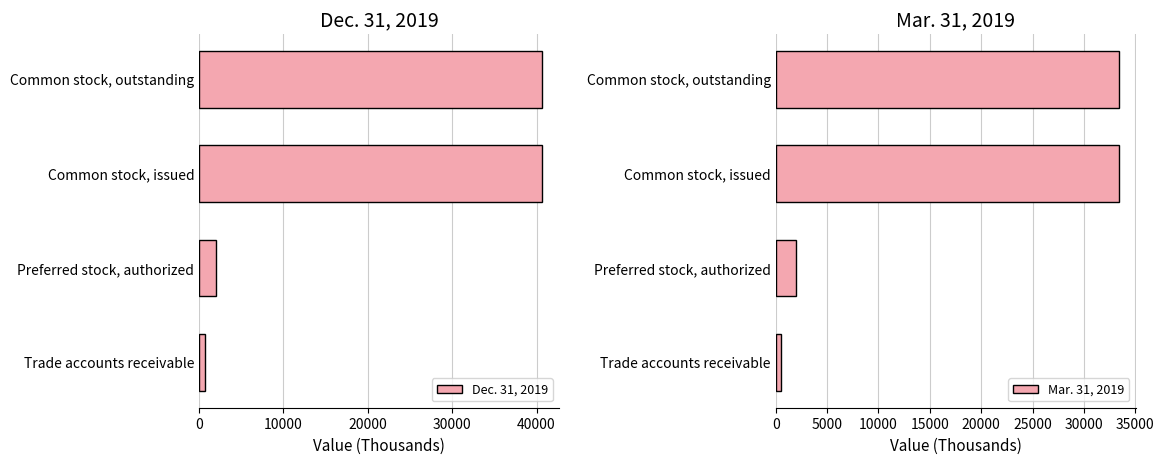

The Dec. 31, 2019 series shows 67571 at Common stock, issued. True or false?

False